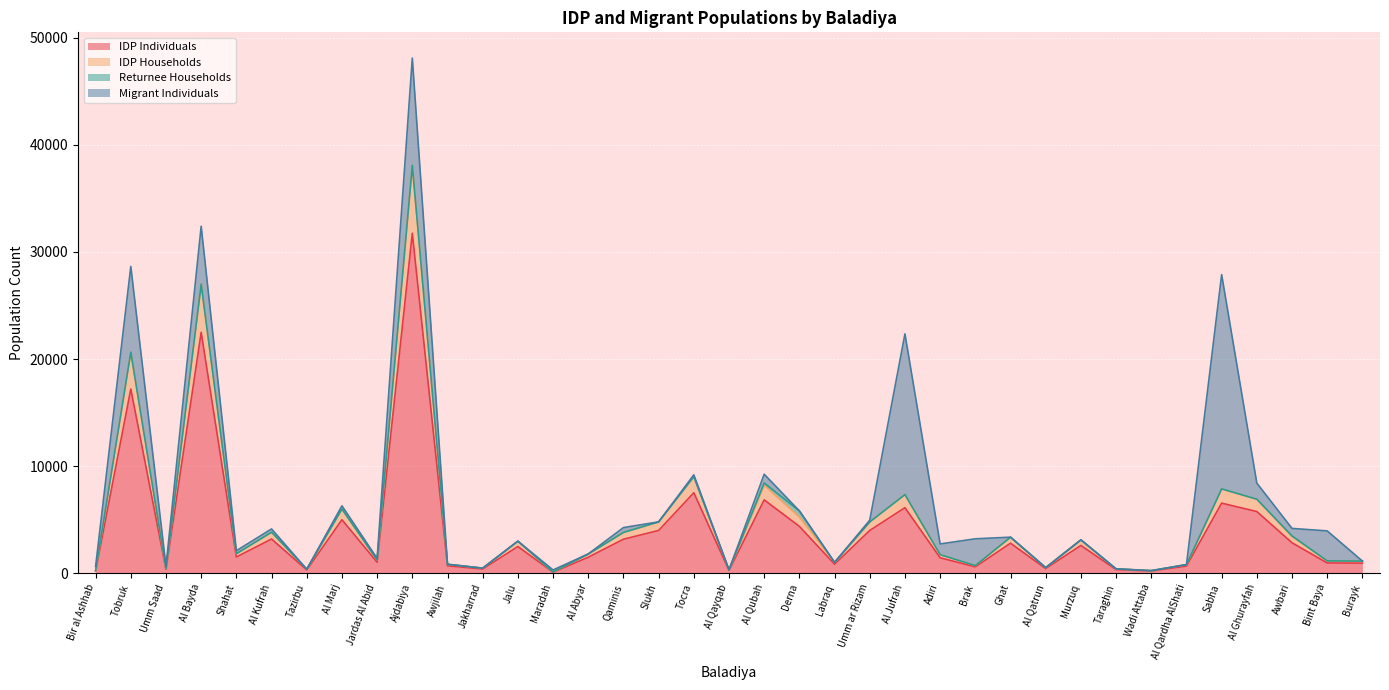

Does the chart display data point markers on the line(s)?

No